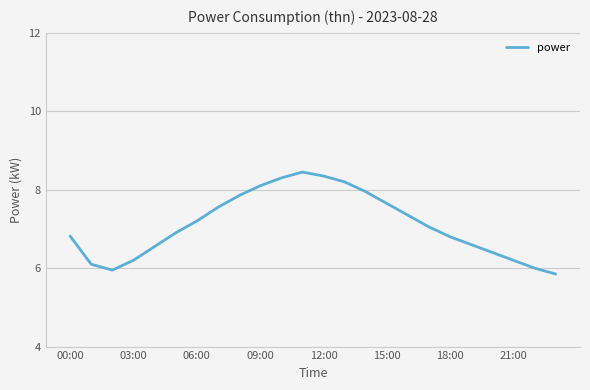

True or false: the data has more than 1 interior local peaks.

False